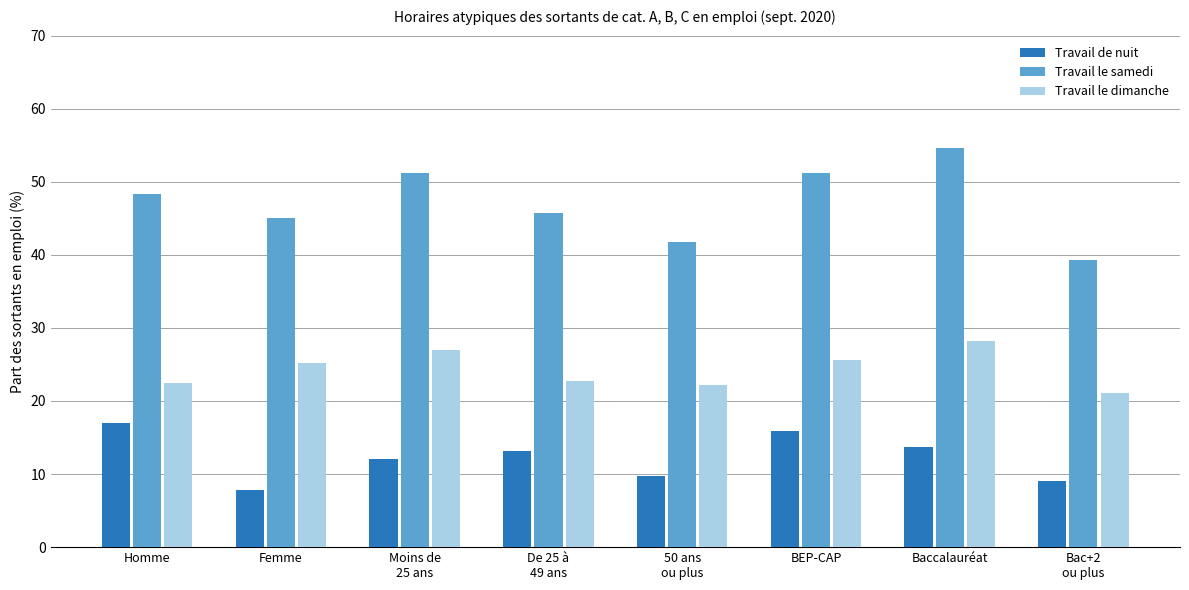

How many bars are there in total?

24